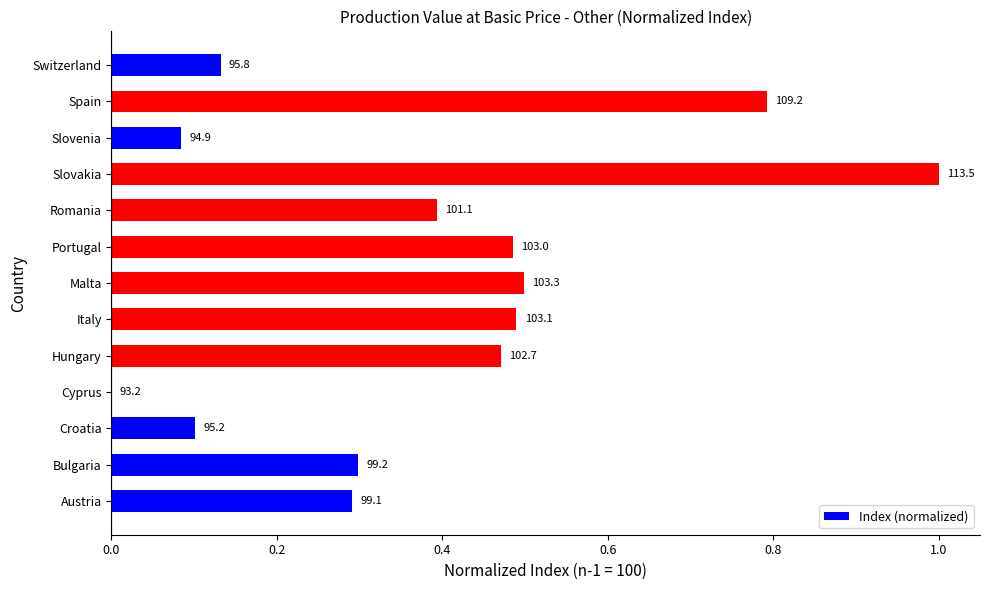

How many positive values are there?

12